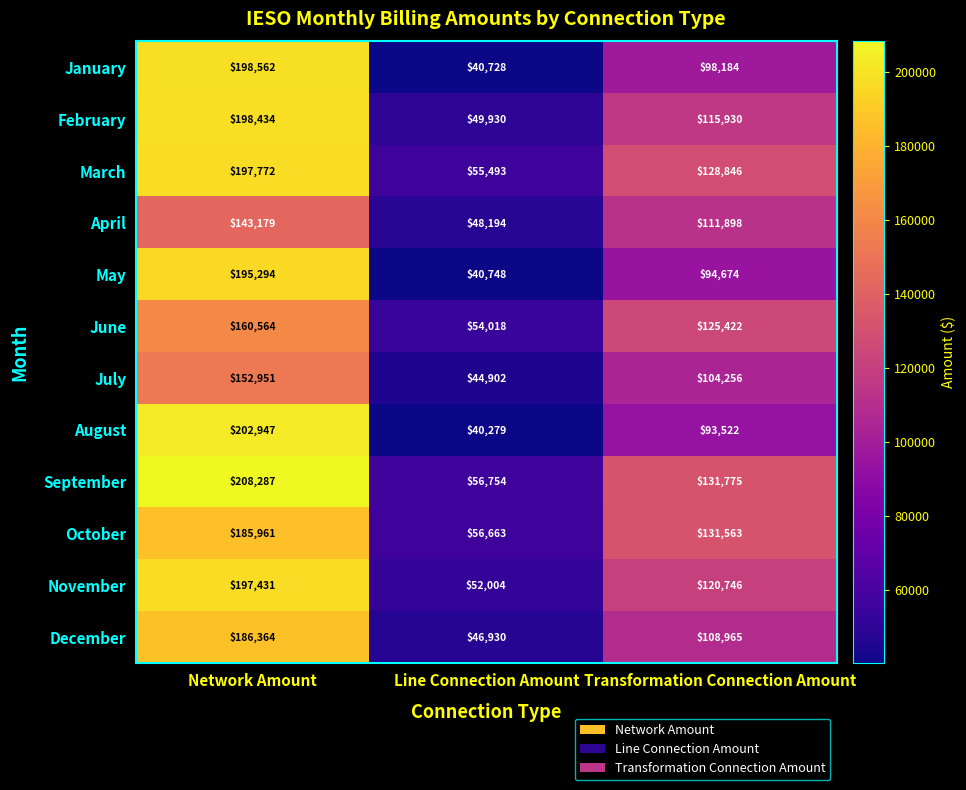

True or false: January has a value of 334199 at Network Amount.

False